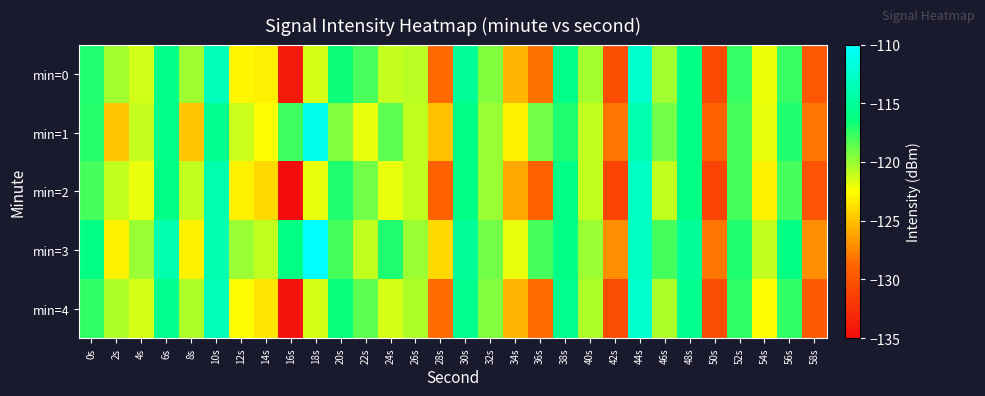

Reading left to right, what are all the values shown in this chart?

min=0: 0s=-117.1	2s=-120.3	4s=-121.4	6s=-115.9	8s=-120.1	10s=-113.4	12s=-122.9	14s=-123.1	16s=-134.0	18s=-121.5	20s=-116.6	22s=-118.1	24s=-121.0	26s=-120.8	28s=-128.6	30s=-115.1	32s=-119.4	34s=-125.5	36s=-128.2	38s=-115.9	40s=-120.3	42s=-130.4	44s=-112.5	46s=-120.3	48s=-116.0	50s=-130.7	52s=-117.6	54s=-122.0	56s=-117.6	58s=-129.7
min=1: 0s=-117.2	2s=-124.8	4s=-121.1	6s=-115.8	8s=-124.9	10s=-115.5	12s=-121.1	14s=-122.6	16s=-117.7	18s=-111.0	20s=-119.5	22s=-122.0	24s=-118.5	26s=-121.0	28s=-125.0	30s=-116.0	32s=-120.0	34s=-123.0	36s=-119.0	38s=-117.0	40s=-121.0	42s=-128.0	44s=-114.0	46s=-119.0	48s=-116.0	50s=-129.0	52s=-118.0	54s=-122.0	56s=-117.0	58s=-128.0
min=2: 0s=-118.0	2s=-121.0	4s=-122.0	6s=-116.0	8s=-121.0	10s=-114.0	12s=-123.0	14s=-124.0	16s=-135.0	18s=-122.0	20s=-117.0	22s=-119.0	24s=-122.0	26s=-121.0	28s=-129.0	30s=-116.0	32s=-120.0	34s=-126.0	36s=-129.0	38s=-116.0	40s=-121.0	42s=-131.0	44s=-113.0	46s=-121.0	48s=-116.0	50s=-131.0	52s=-118.0	54s=-123.0	56s=-118.0	58s=-130.0
min=3: 0s=-116.0	2s=-123.0	4s=-120.0	6s=-114.0	8s=-123.0	10s=-114.0	12s=-120.0	14s=-121.0	16s=-116.0	18s=-110.0	20s=-118.0	22s=-121.0	24s=-117.0	26s=-120.0	28s=-124.0	30s=-115.0	32s=-119.0	34s=-122.0	36s=-118.0	38s=-116.0	40s=-120.0	42s=-127.0	44s=-113.0	46s=-118.0	48s=-115.0	50s=-128.0	52s=-117.0	54s=-121.0	56s=-116.0	58s=-127.0
min=4: 0s=-117.5	2s=-120.5	4s=-121.5	6s=-115.5	8s=-120.5	10s=-113.5	12s=-122.5	14s=-123.5	16s=-134.5	18s=-121.5	20s=-116.5	22s=-118.5	24s=-121.5	26s=-120.5	28s=-128.5	30s=-115.5	32s=-119.5	34s=-125.5	36s=-128.5	38s=-115.5	40s=-120.5	42s=-130.5	44s=-112.5	46s=-120.5	48s=-115.5	50s=-130.5	52s=-117.5	54s=-122.5	56s=-117.5	58s=-129.5